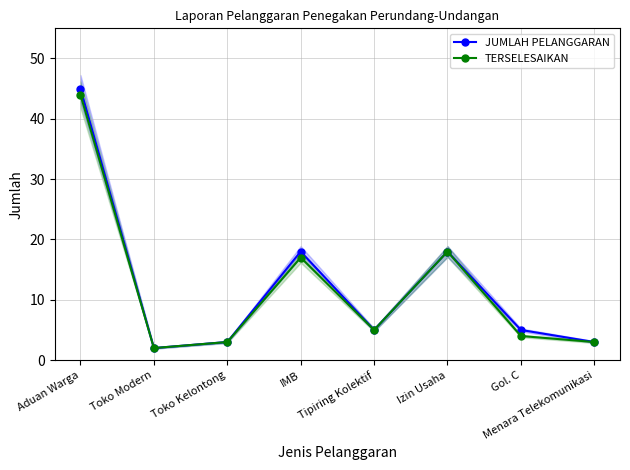

What is the sum of all JUMLAH PELANGGARAN values?

99